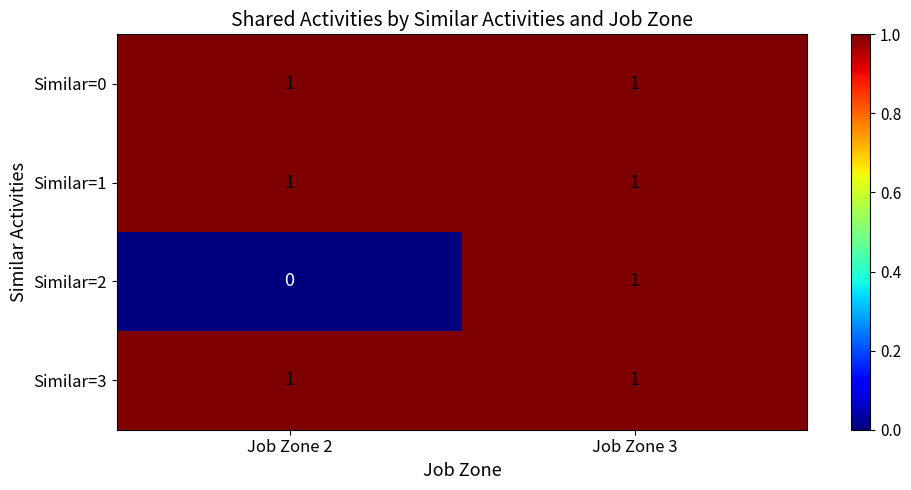

Which label corresponds to the smallest value in the chart?

Job Zone 2